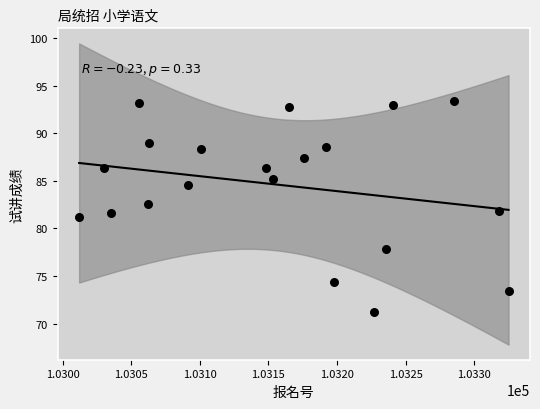

What is the range of Y values (max minus min)?

22.2